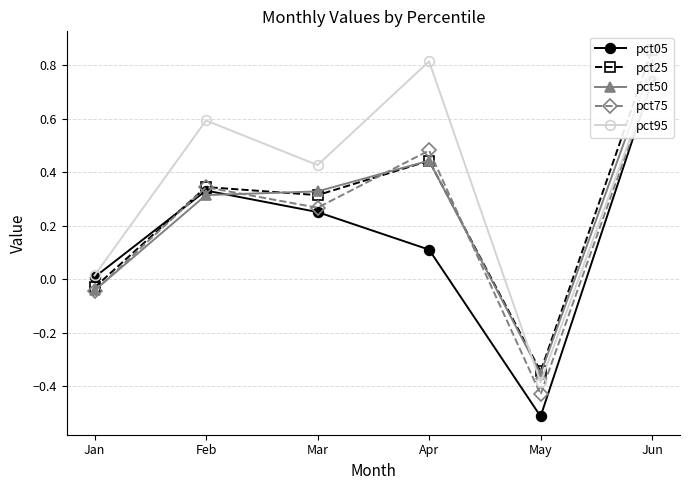

What is the sum of all pct05 values?

0.9